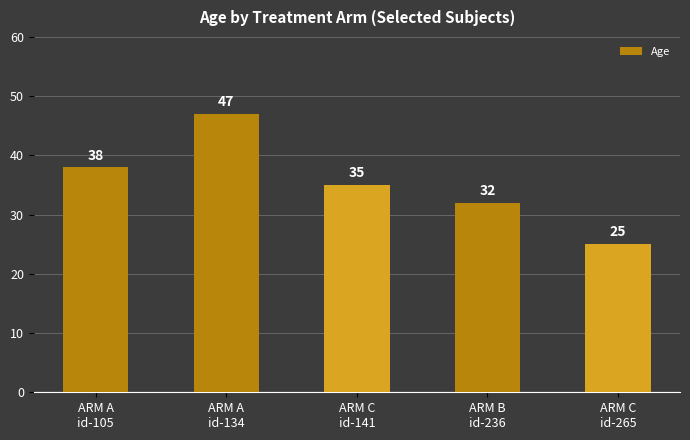

True or false: the data shows 25 at ARM C
id-265.

True